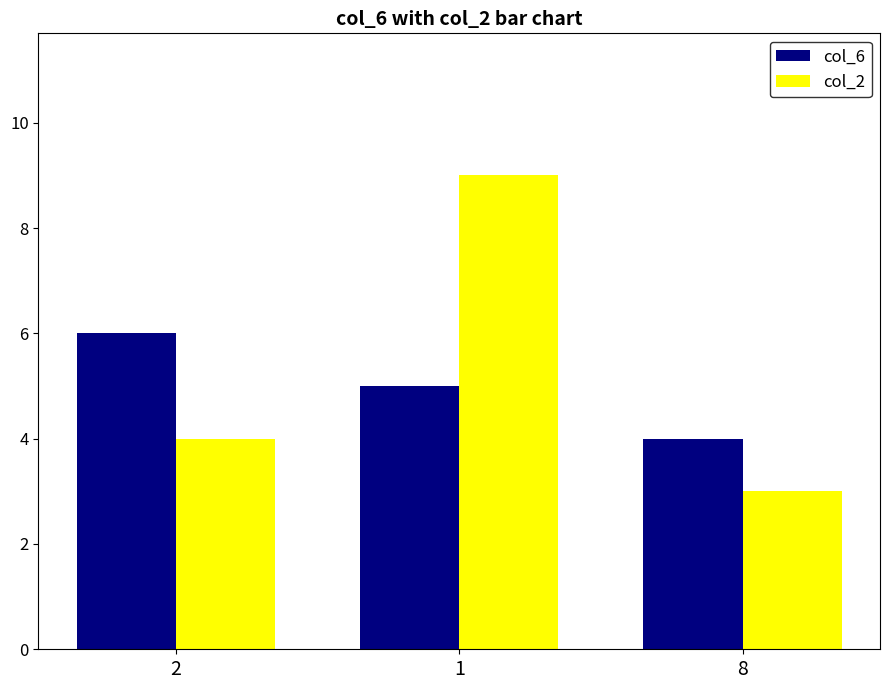

What is the label of the 1st bar from the right?

8